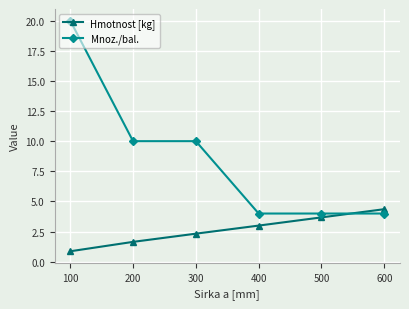

Is this an area chart (filled region under the line)?

No